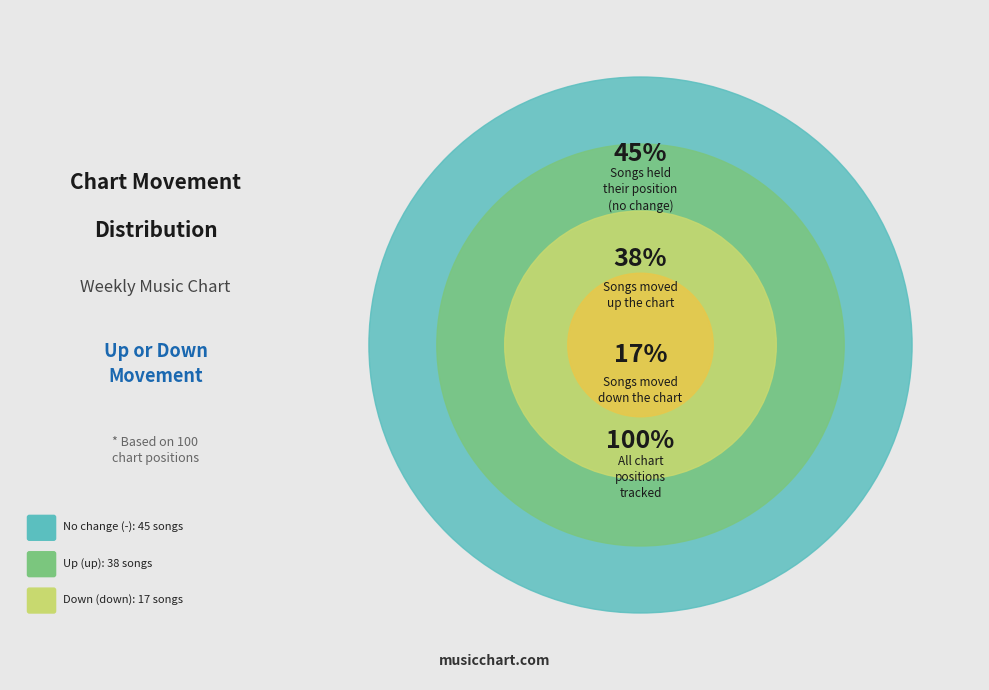

Do - and down together represent more than half of the pie?

Yes